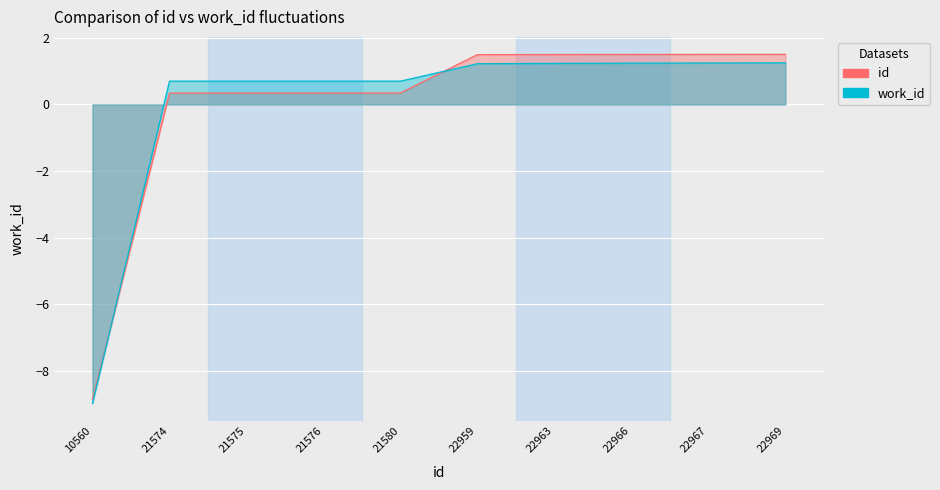

How many values in the work_id series exceed 1?

5